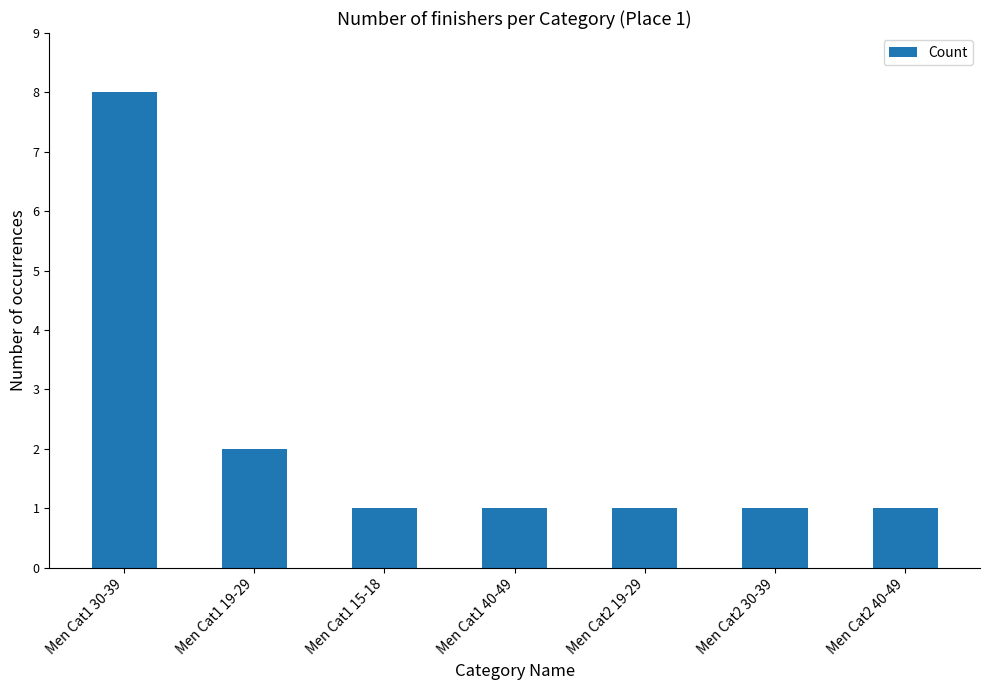

The value at Men Cat1 40-49 is 1. True or false?

True